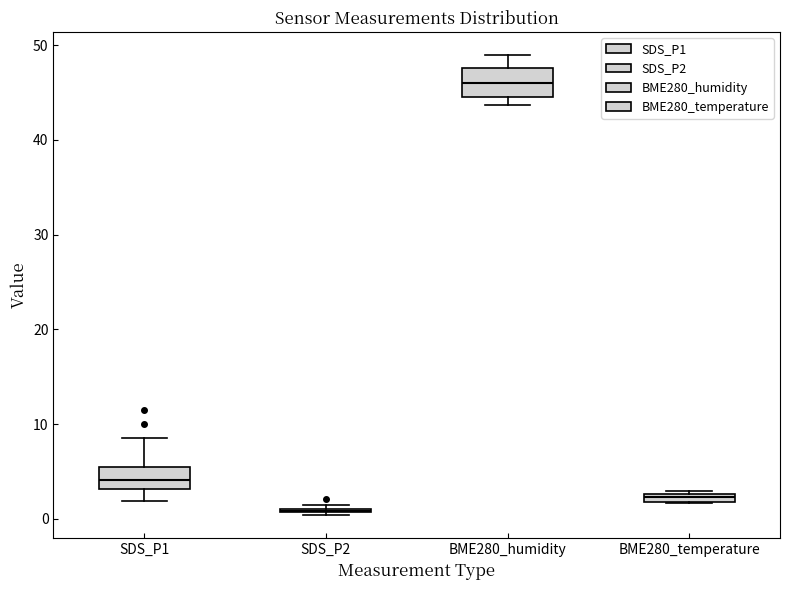

Where does the upper whisker of the box for SDS_P1 end on the y-axis? The values are not printed on the chart, so give them approximately, as read against the axis.

9